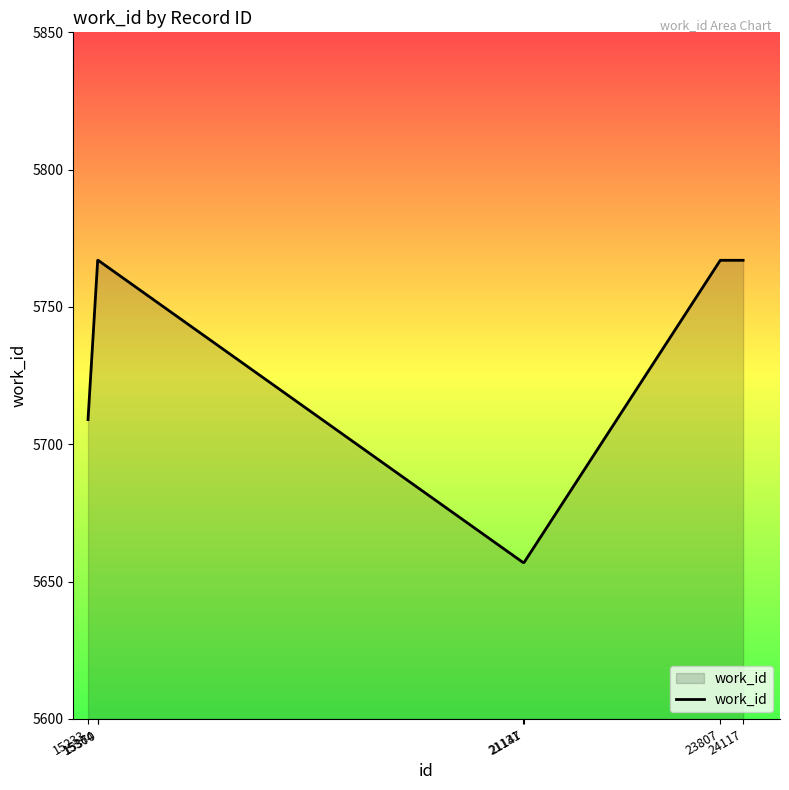

Count the values in the range 5657 to 5767.

7